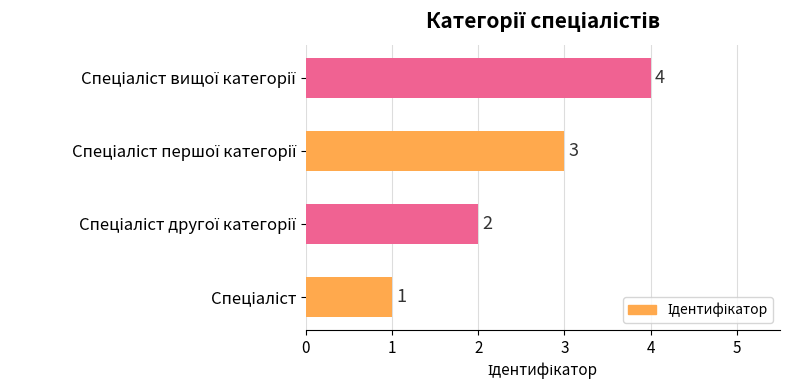

How many values are below 3?

2